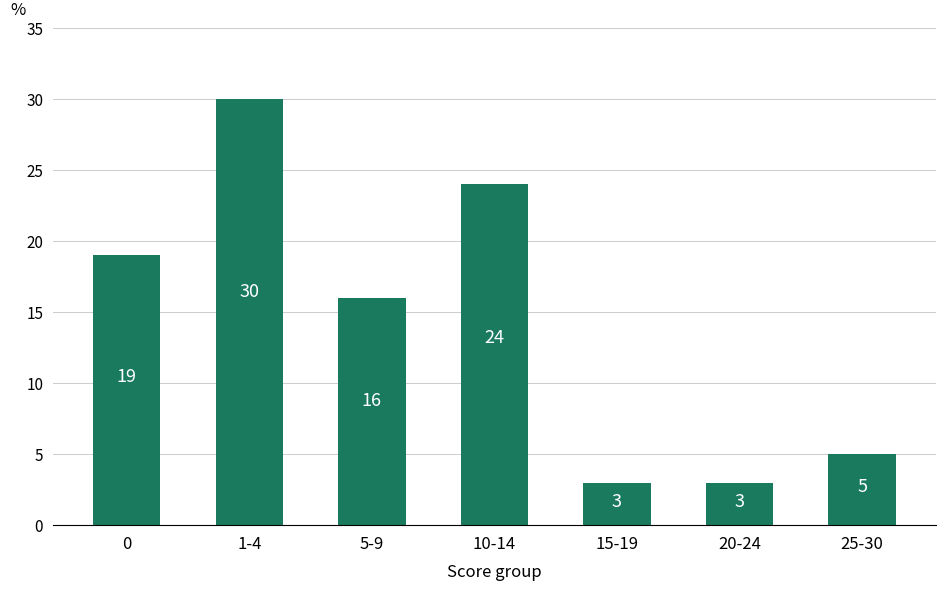

Which label corresponds to the largest value in the chart?

1-4